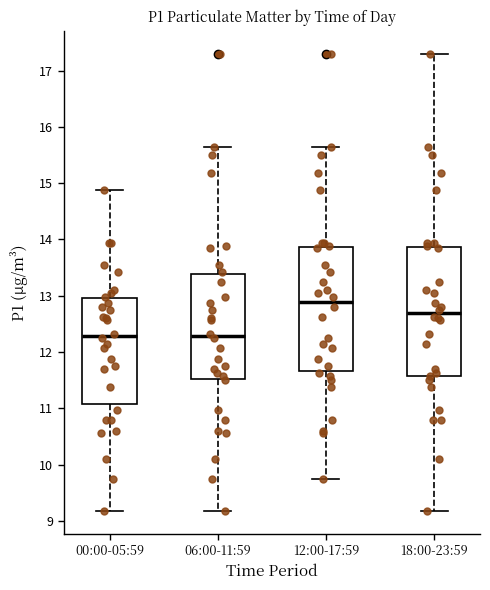

Reading left to right, read every box against the y-axis: the position of its median line, the range the box covers, and the ends of its whiskers. The values are not printed on the chart, so give them approximately, as read against the axis.

00:00-05:59: median 12.3, box 11.1 to 13.0, whiskers 9.2 to 14.9
06:00-11:59: median 12.3, box 11.5 to 13.4, whiskers 9.2 to 15.7
12:00-17:59: median 12.9, box 11.7 to 13.9, whiskers 9.8 to 15.7
18:00-23:59: median 12.7, box 11.6 to 13.9, whiskers 9.2 to 17.3